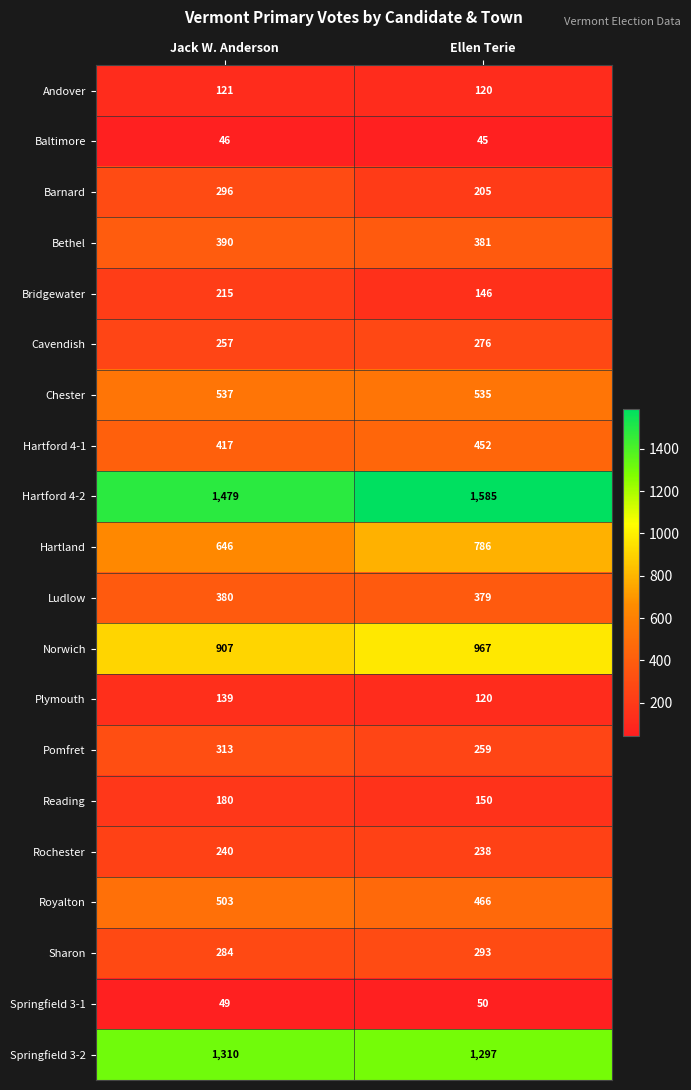

What is the highest value of the Bridgewater series?

215